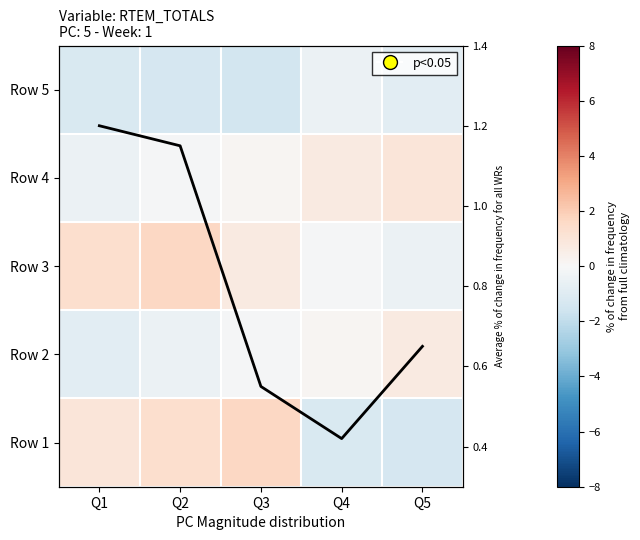

What is the difference between the highest and lowest values at Q3?

3.1